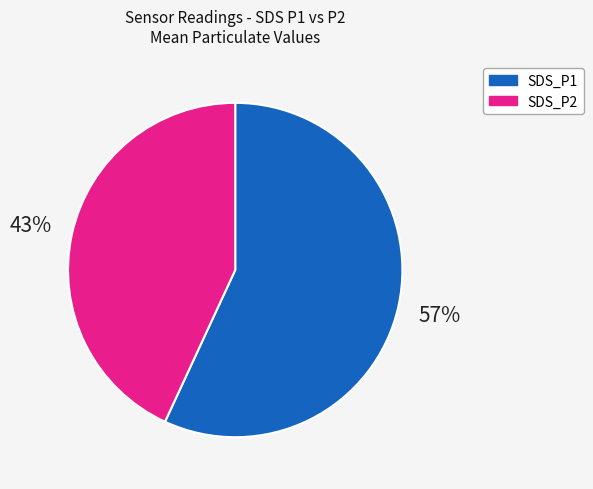

Rank the categories by value from lowest to highest.

SDS_P2, SDS_P1